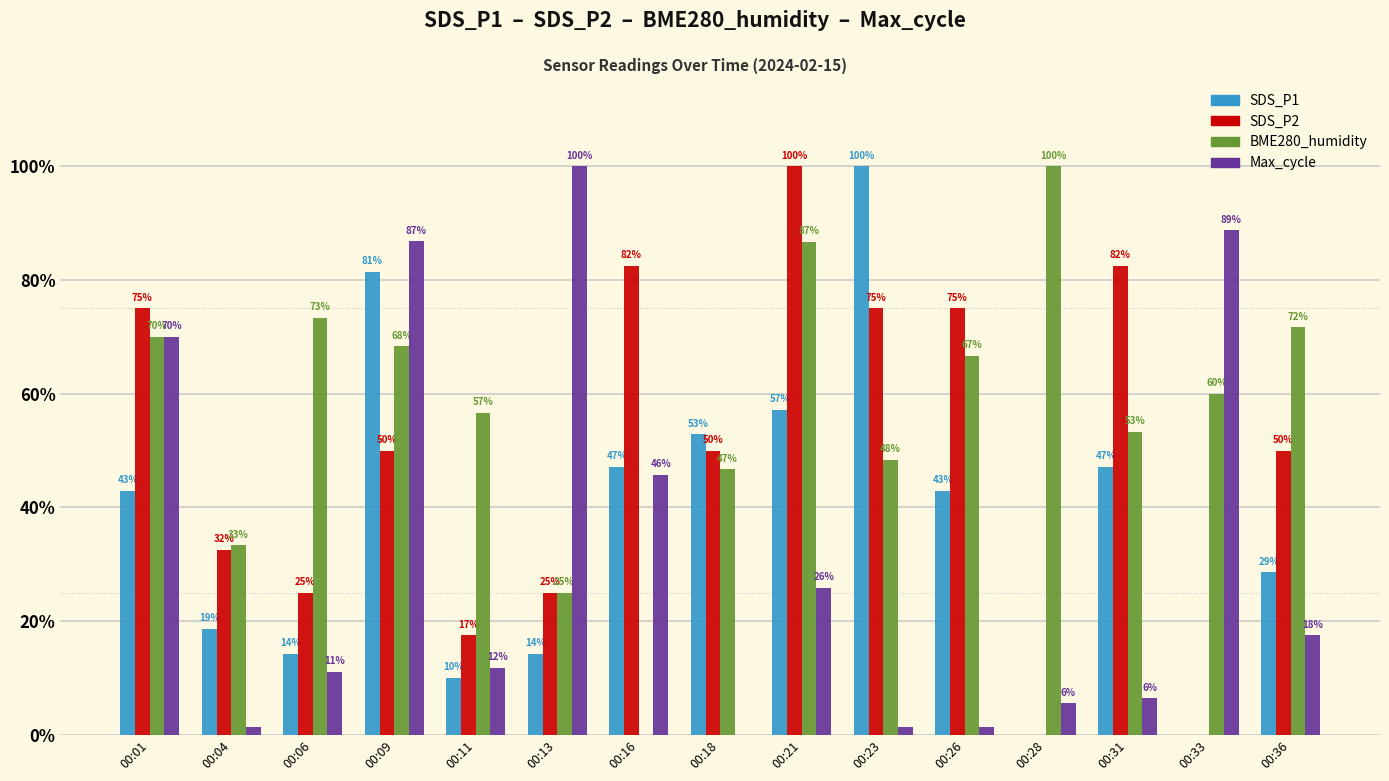

Are the bars horizontal?

No